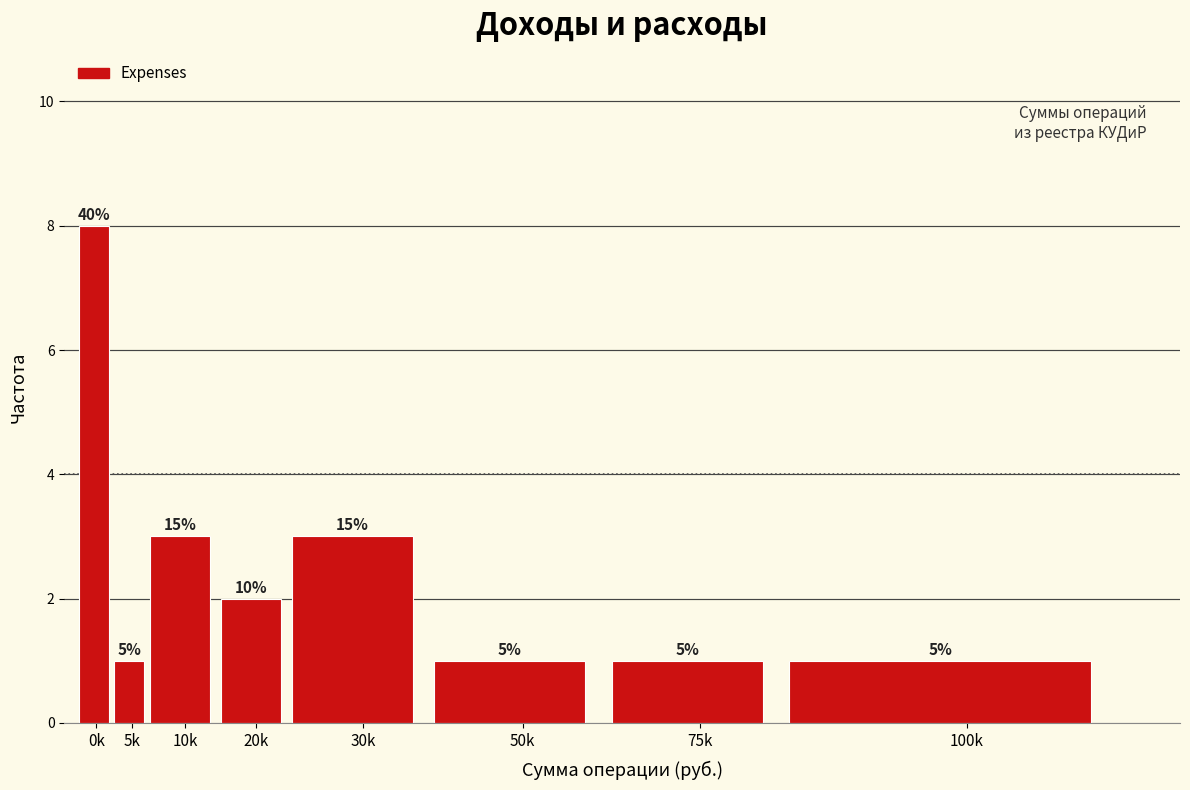

Does the chart contain any negative values?

No